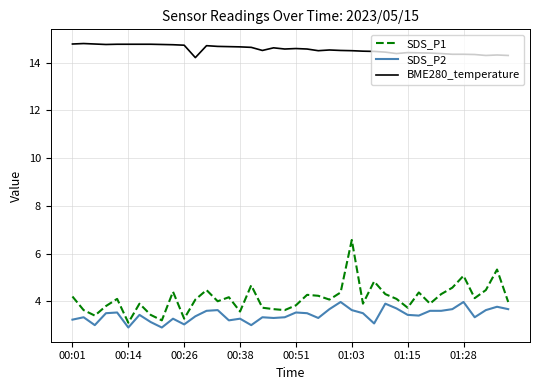

Which series has the widest spread of values?

SDS_P1